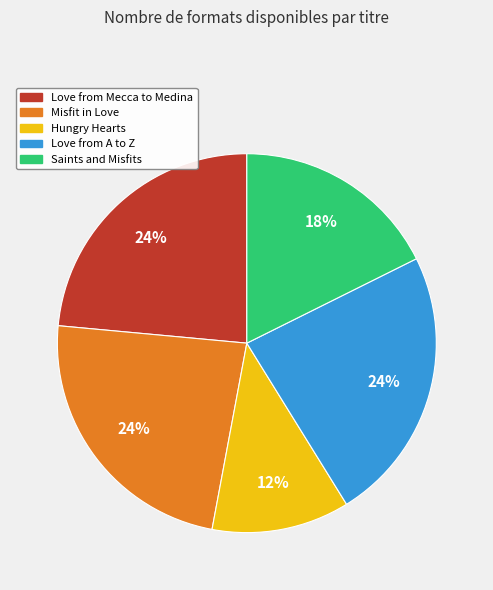

Which slice is the smallest?

Hungry Hearts